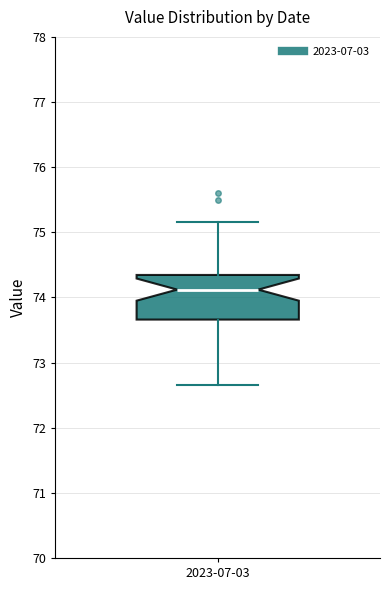

Read this box plot against the y-axis: the position of the median line, the range covered by the box, and the ends of both whiskers. The values are not printed on the chart, so give them approximately, as read against the axis.

median 74.1, box 73.7 to 74.3, whiskers 72.7 to 75.2